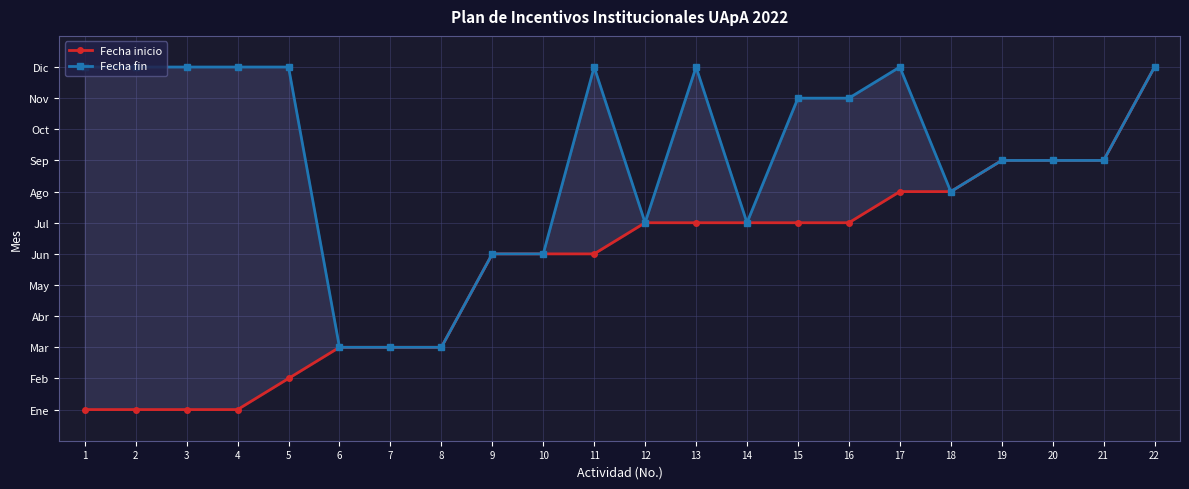

Reading left to right, what are all the values shown in this chart?

Fecha inicio: 1	1	1	1	2	3	3	3	6	6	6	7	7	7	7	7	8	8	9	9	9	12
Fecha fin: 12	12	12	12	12	3	3	3	6	6	12	7	12	7	11	11	12	8	9	9	9	12